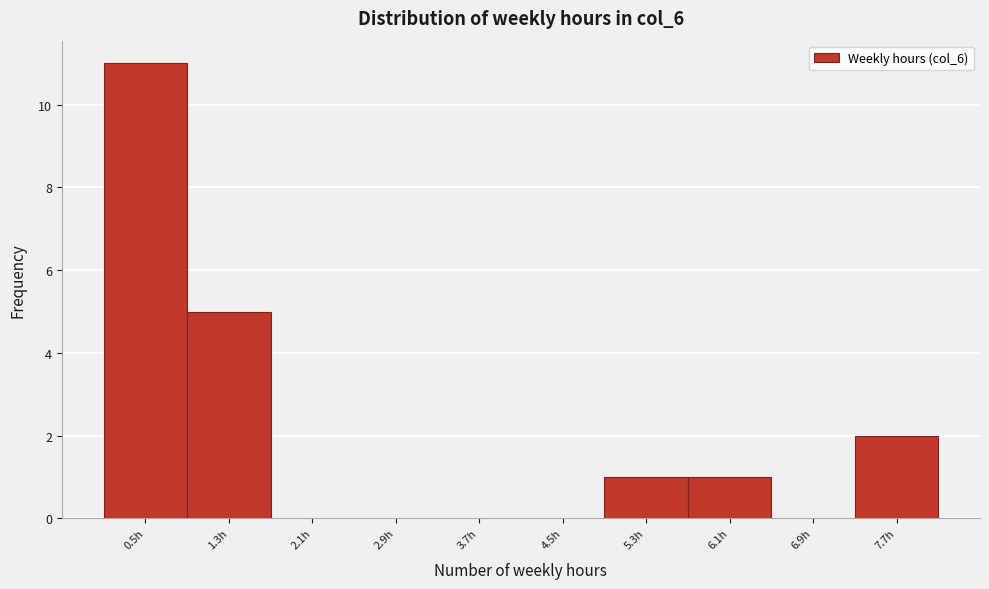

Reading left to right, what are all the values shown in this chart?

0.5h=11	1.3h=5	2.1h=0	2.9h=0	3.7h=0	4.5h=0	5.3h=1	6.1h=1	6.9h=0	7.7h=2